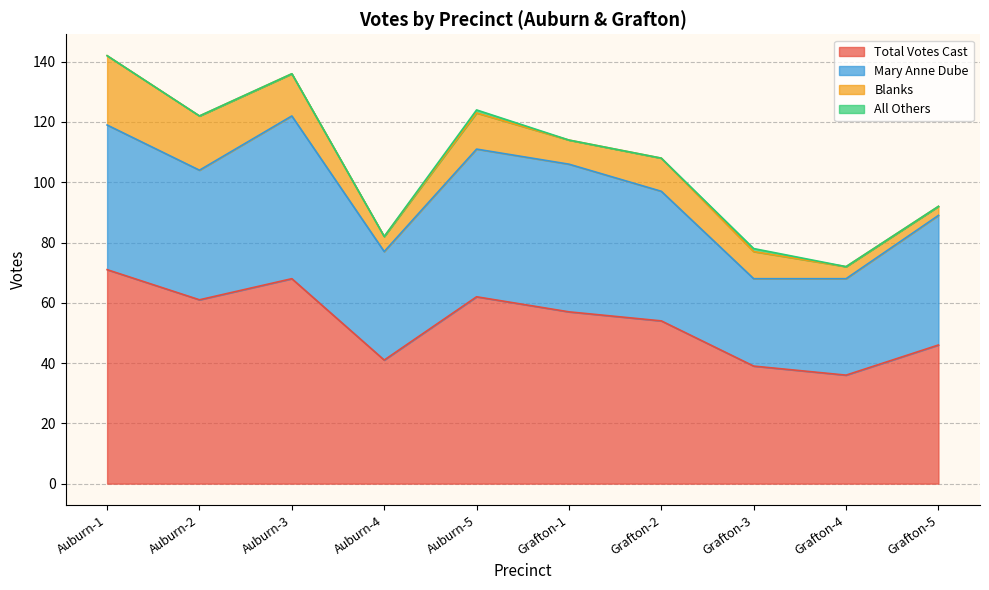

What position from the right is Grafton-5?

1